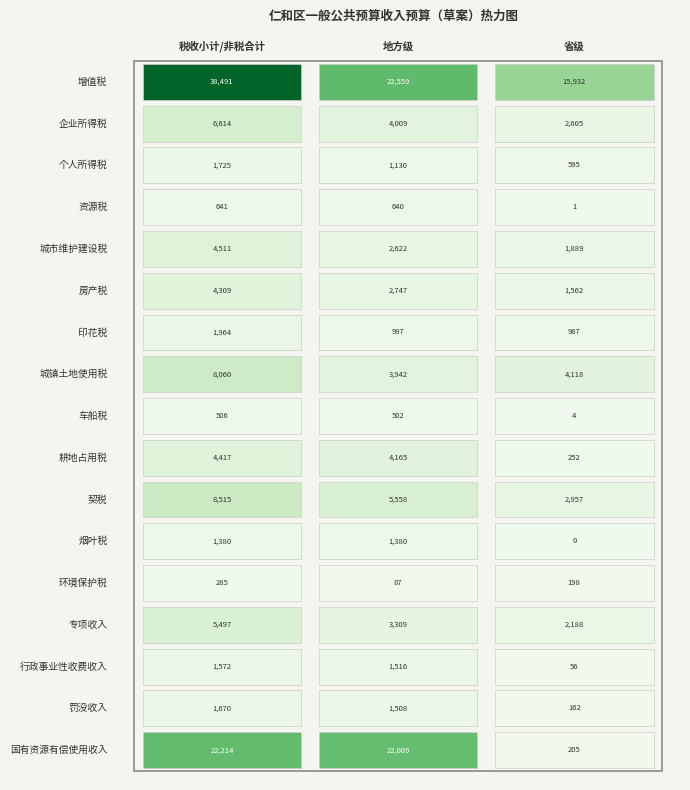

What is the maximum value for 专项收入?

5497